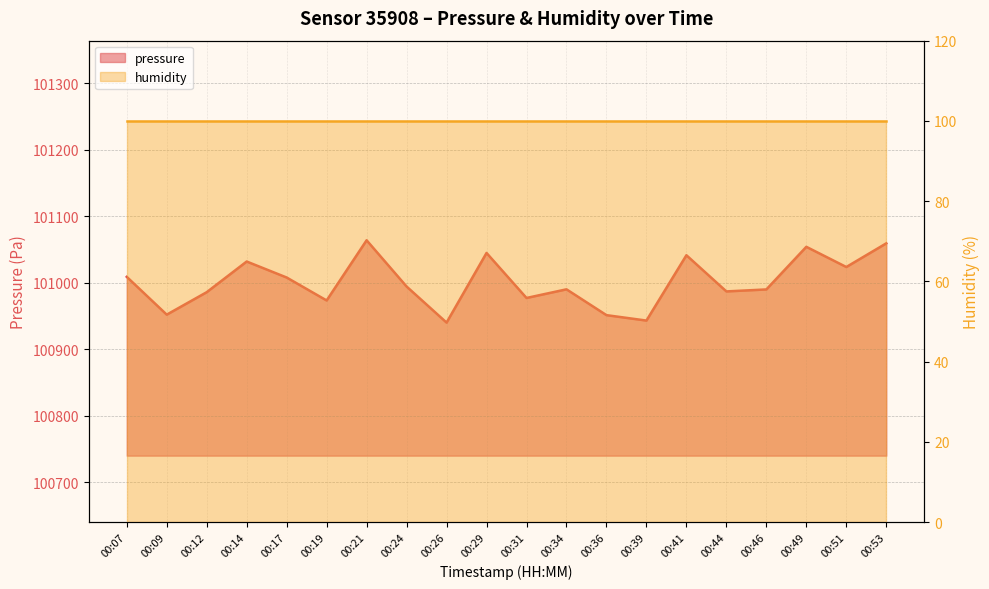

Which category has the lowest value across all series?

00:26